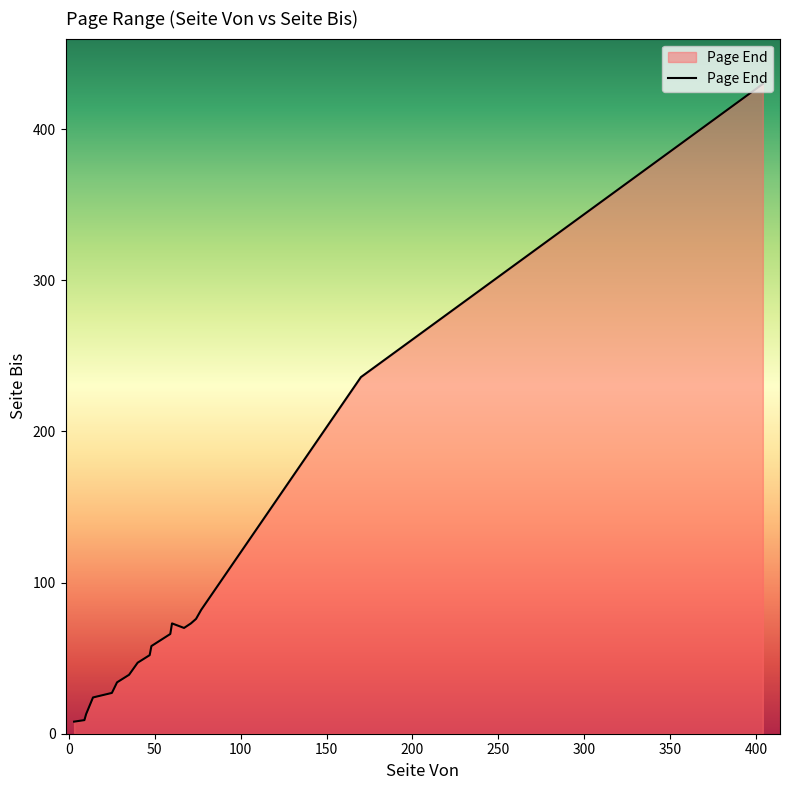

What is the difference between the maximum and second lowest values?

421